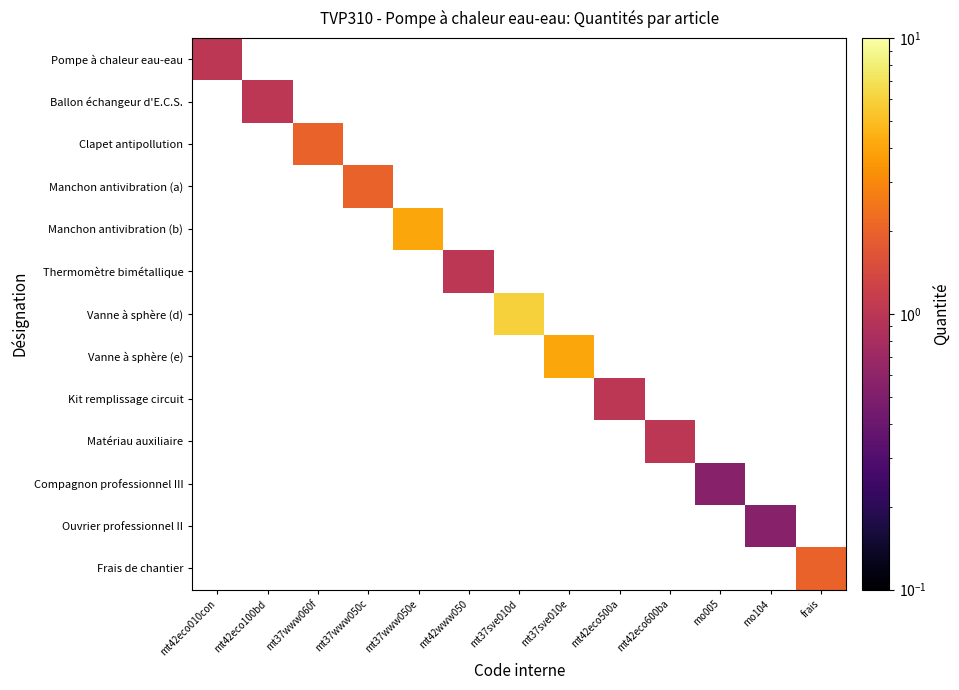

How many series are shown in this chart?

13